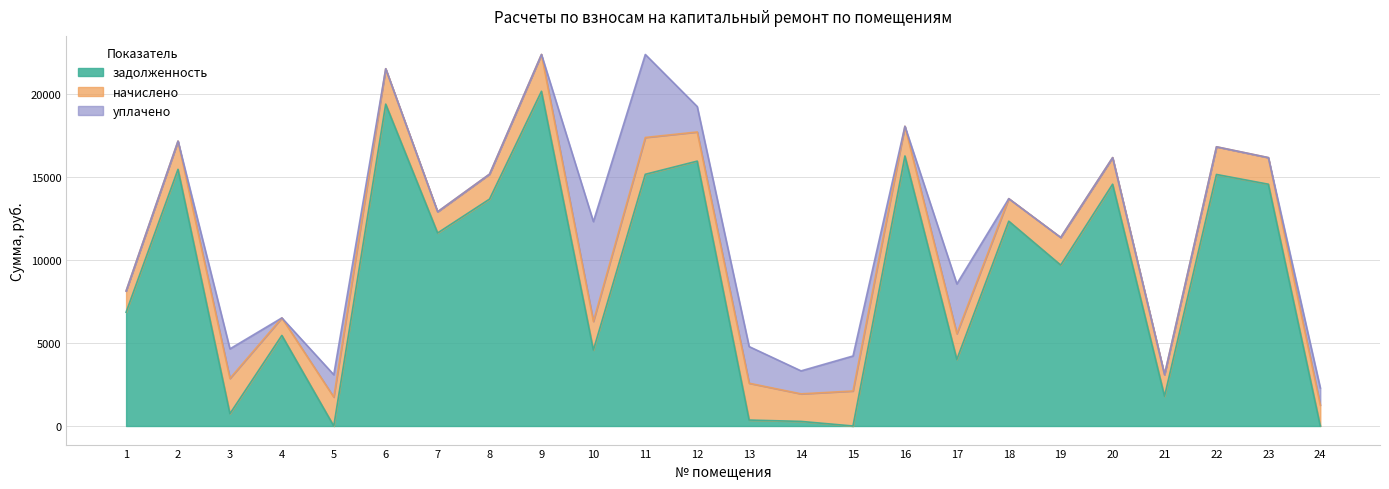

What is the difference between the начислено values at 7 and 11?

938.9